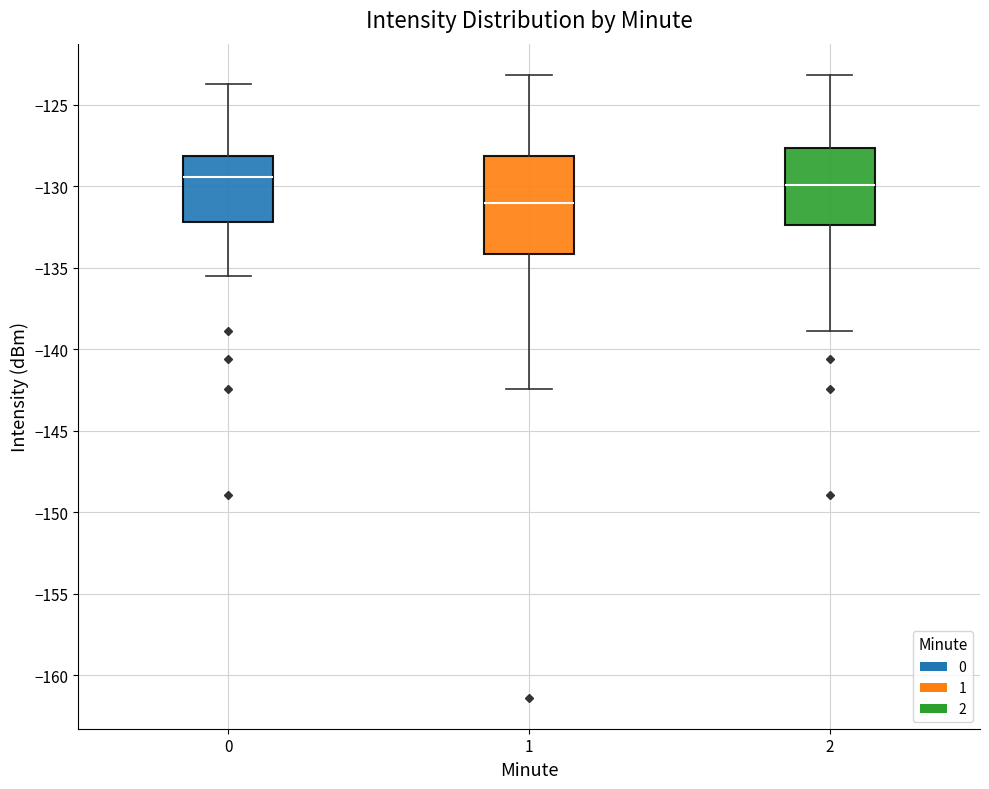

Where is the lower edge of the box at x = 2 on the y-axis? The values are not printed on the chart, so give them approximately, as read against the axis.

-132.5